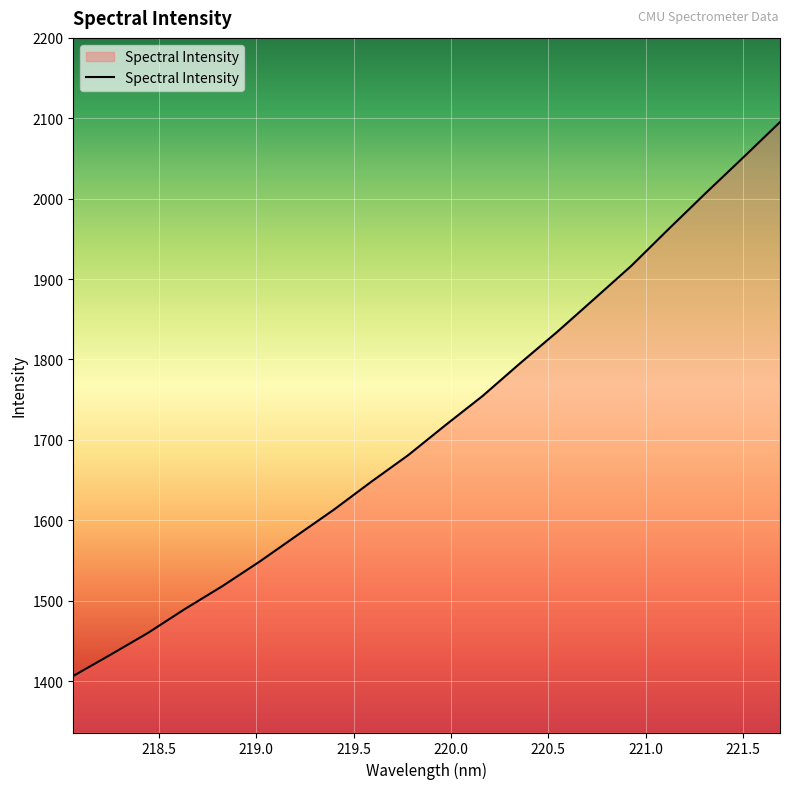

What is the difference between the maximum and minimum values?

688.9